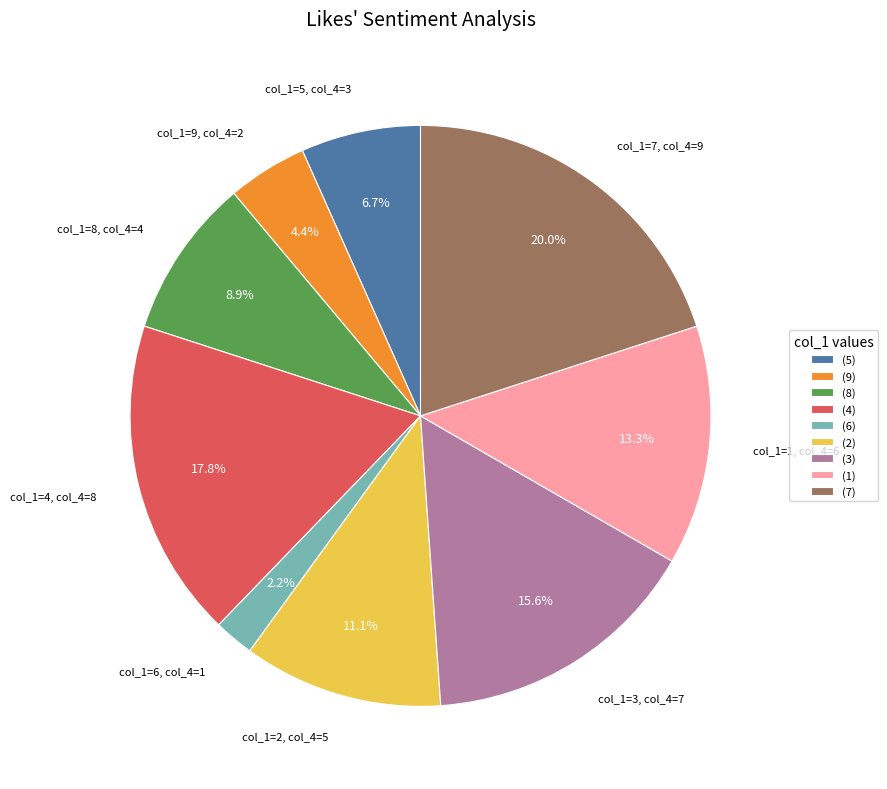

Is there a majority slice in this chart?

No